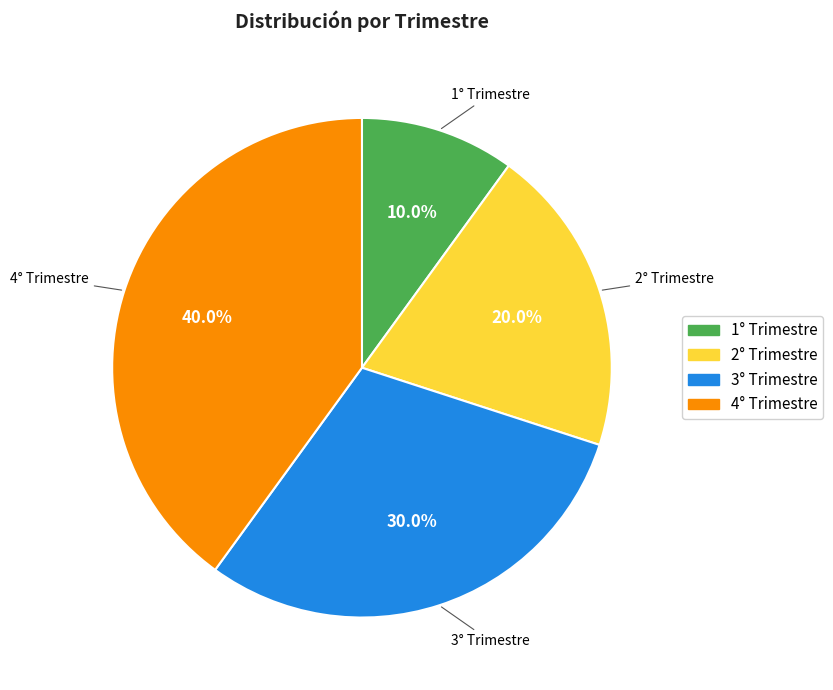

The 4° Trimestre slice represents 40% of the pie. True or false?

True